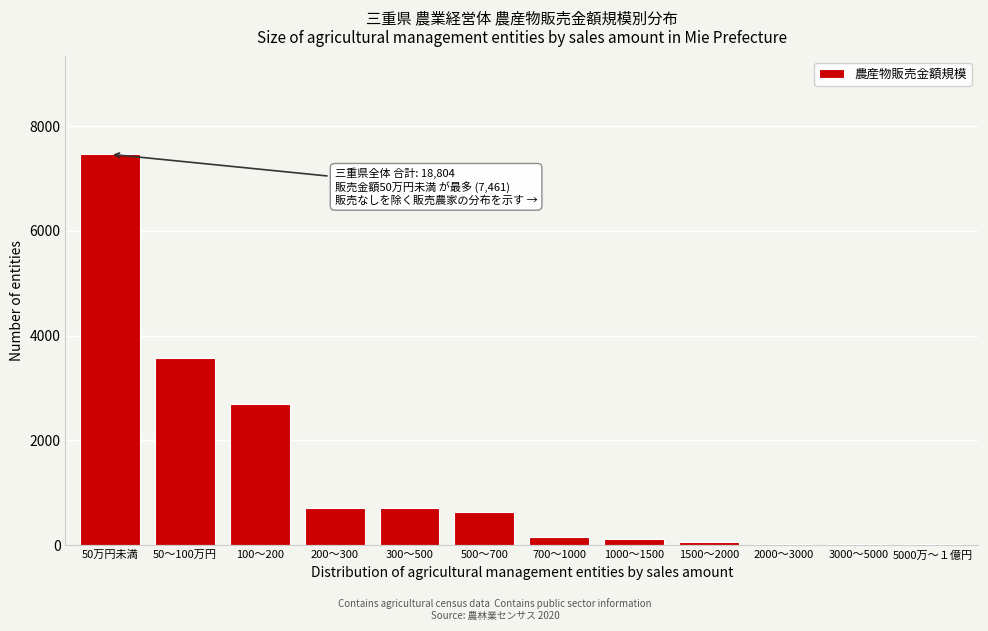

Where is the data nearest to the value 3741?

50～100万円